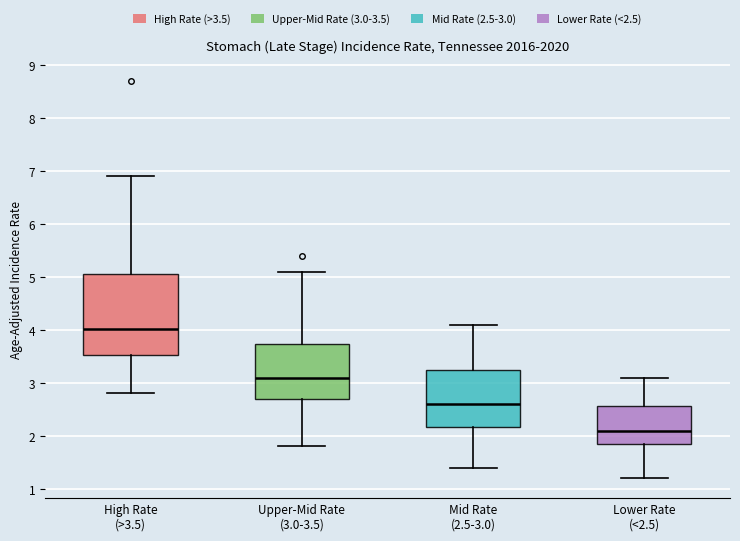

Where does the lower whisker of the box for High Rate (>3.5) end on the y-axis? The values are not printed on the chart, so give them approximately, as read against the axis.

2.8